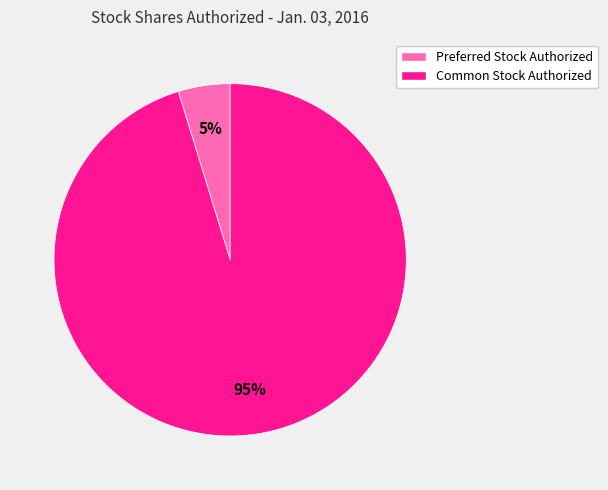

To the nearest percent, what is the difference between the Common Stock Authorized and Preferred Stock Authorized slice percentages?

90%